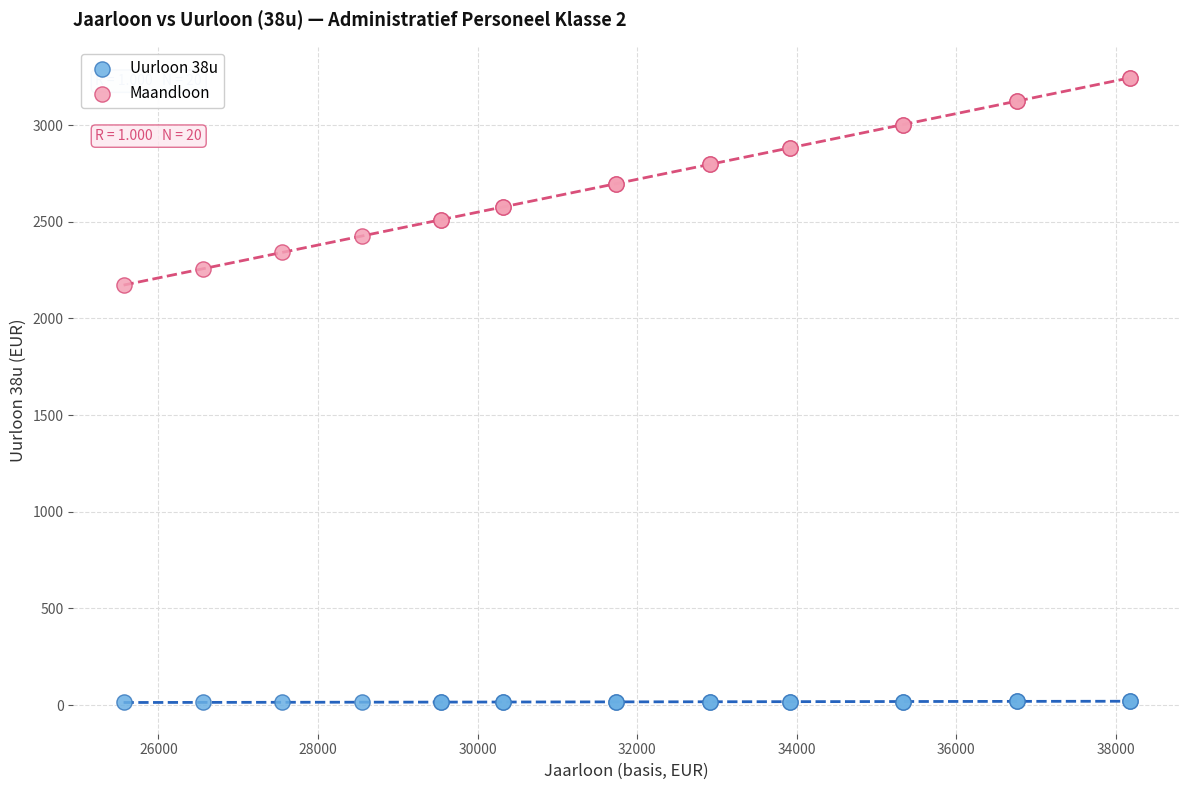

What are all the series names shown in the legend?

Uurloon 38u, Maandloon